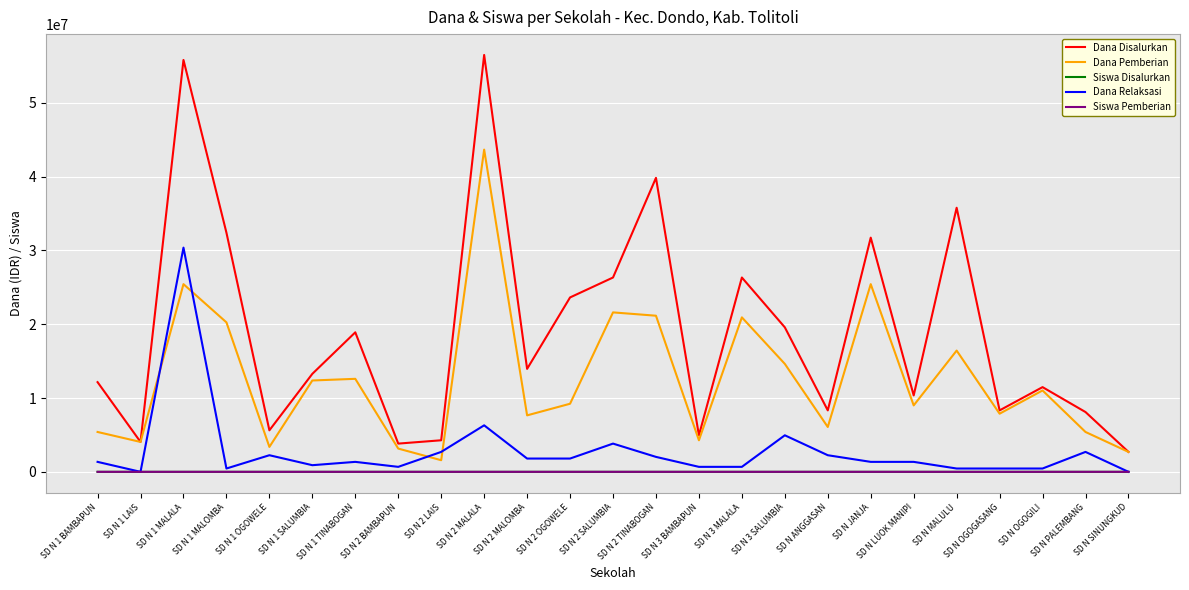

Which series has the widest spread of values?

Dana Disalurkan